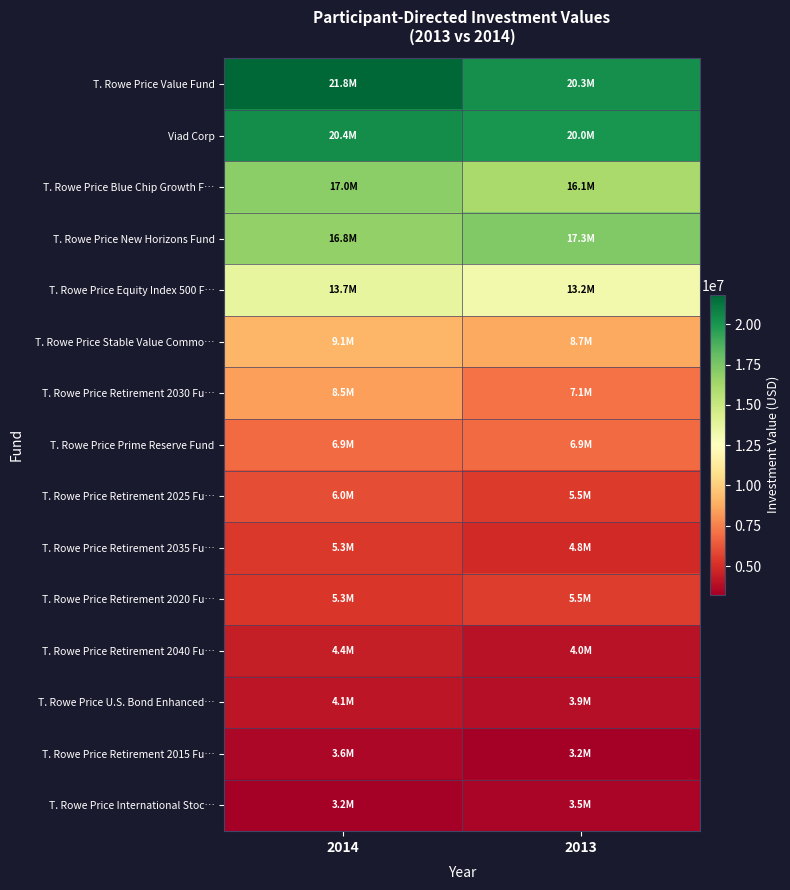

Reading right to left, what are all the values shown in this chart?

T. Rowe Price Value Fund: 2013=20303687	2014=21840770
Viad Corp: 2013=20034701	2014=20358533
T. Rowe Price Blue Chip Growth F…: 2013=16119764	2014=17009231
T. Rowe Price New Horizons Fund: 2013=17309764	2014=16788049
T. Rowe Price Equity Index 500 F…: 2013=13156842	2014=13689345
T. Rowe Price Stable Value Commo…: 2013=8689049	2014=9148191
T. Rowe Price Retirement 2030 Fu…: 2013=7138401	2014=8450323
T. Rowe Price Prime Reserve Fund: 2013=6903663	2014=6900800
T. Rowe Price Retirement 2025 Fu…: 2013=5464875	2014=6021137
T. Rowe Price Retirement 2035 Fu…: 2013=4842038	2014=5332856
T. Rowe Price Retirement 2020 Fu…: 2013=5479133	2014=5288919
T. Rowe Price Retirement 2040 Fu…: 2013=3971614	2014=4441352
T. Rowe Price U.S. Bond Enhanced…: 2013=3851311	2014=4133273
T. Rowe Price Retirement 2015 Fu…: 2013=3212477	2014=3569802
T. Rowe Price International Stoc…: 2013=3496874	2014=3225699